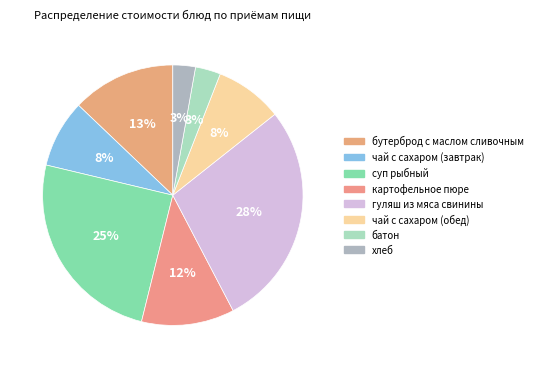

To the nearest percent, what is the difference between the гуляш из мяса свинины and бутерброд с маслом сливочным slice percentages?

15%